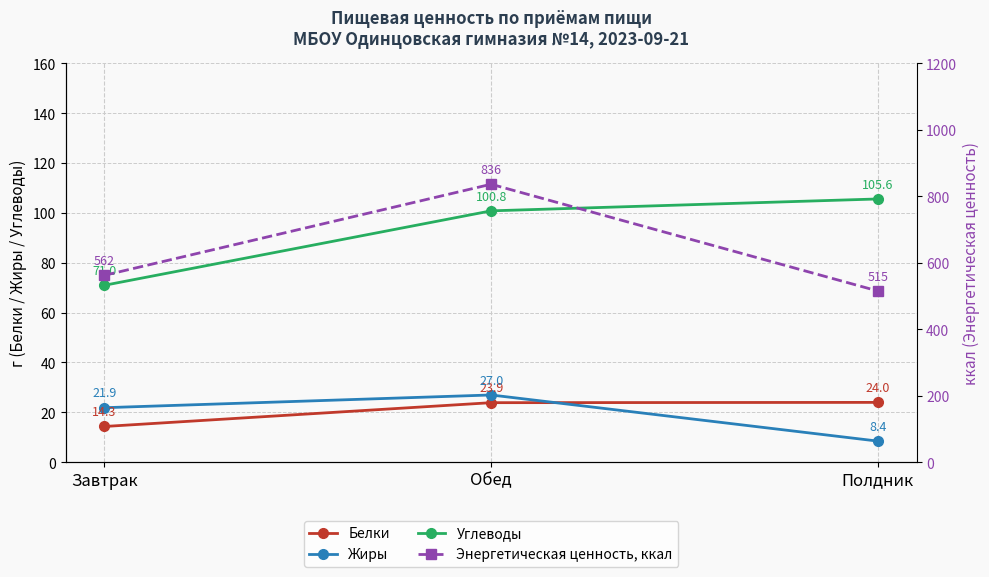

Is it true that Белки equals 14.3 at Завтрак?

True